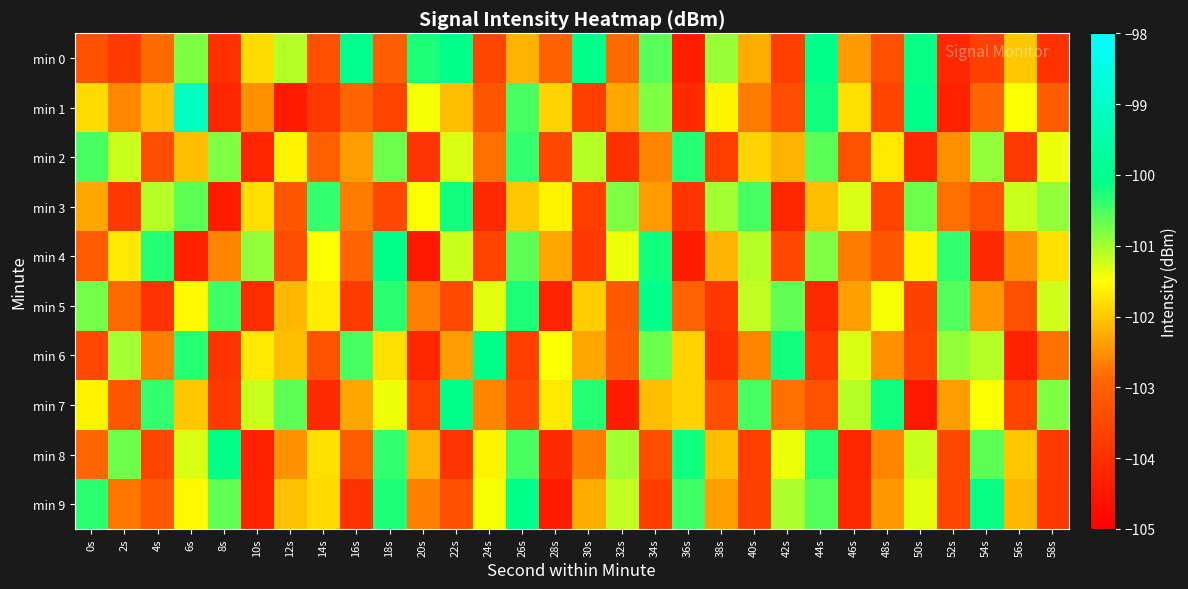

What is the difference between the highest and lowest values at 16s?

4.0